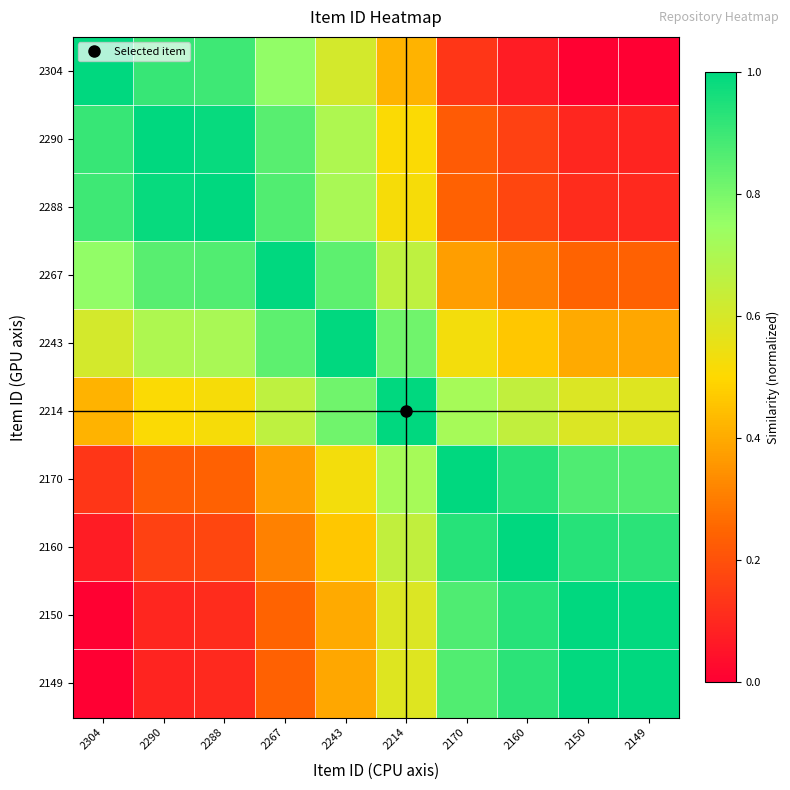

Which has a higher value, 2160 or 2149?

2160